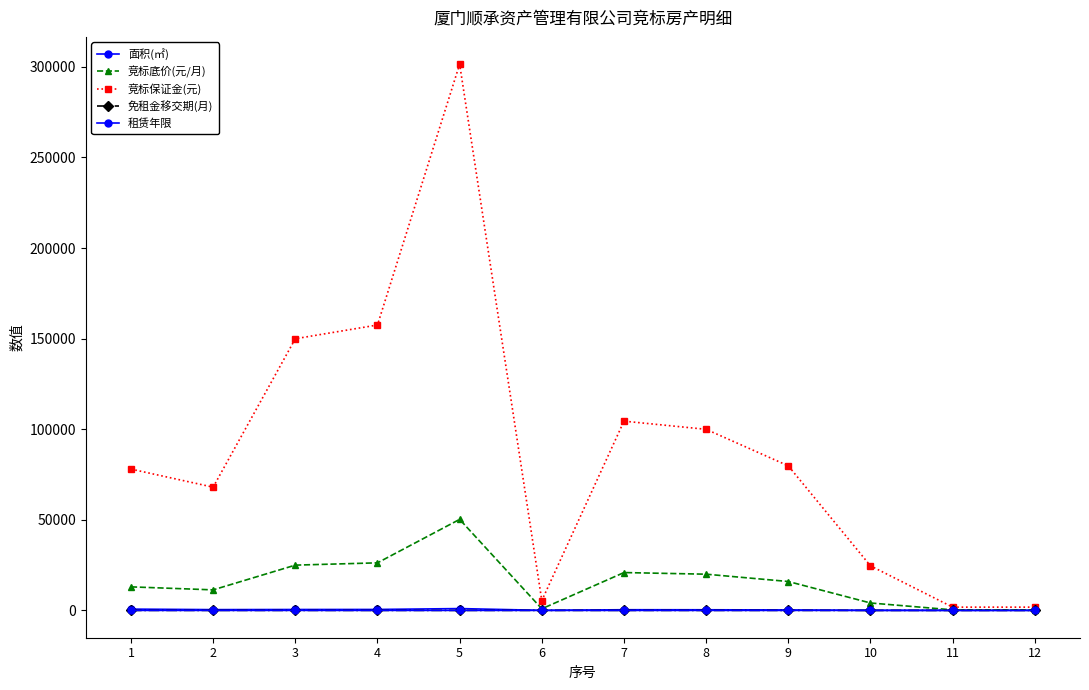

How many lines are shown in the chart?

5